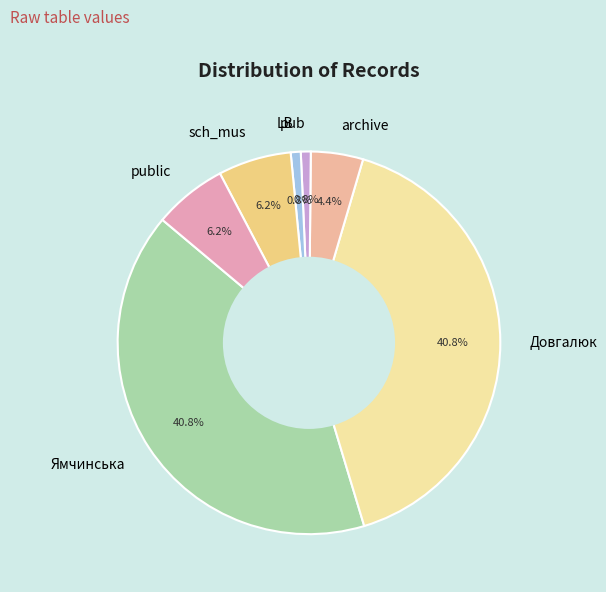

What percentage do public and pub together represent?

7.0%